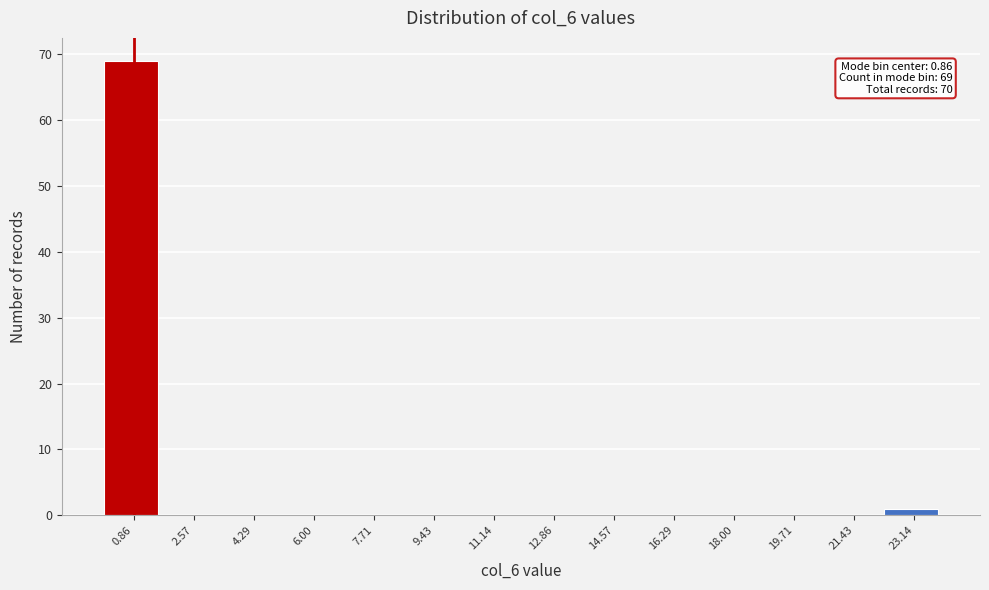

Which range on the x-axis has the tallest bar?

0.0 to 1.8